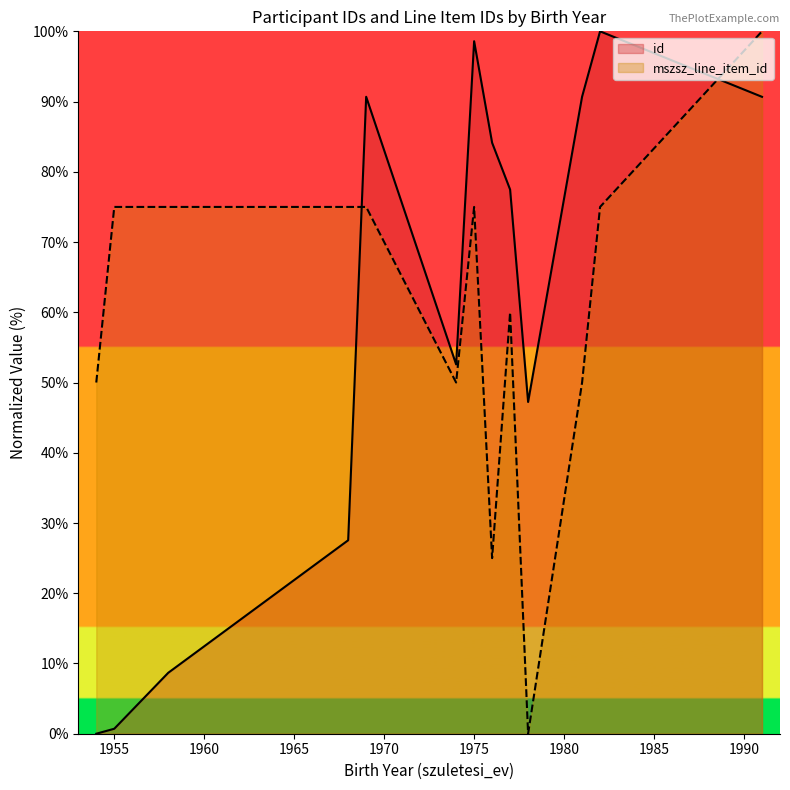

What is the difference between the maximum and minimum values in the id series?

100.0